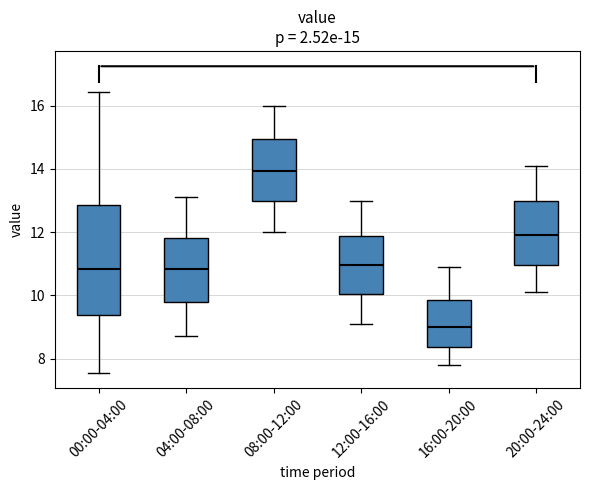

Which box is the tallest, from its lower edge to its upper edge?

00:00-04:00